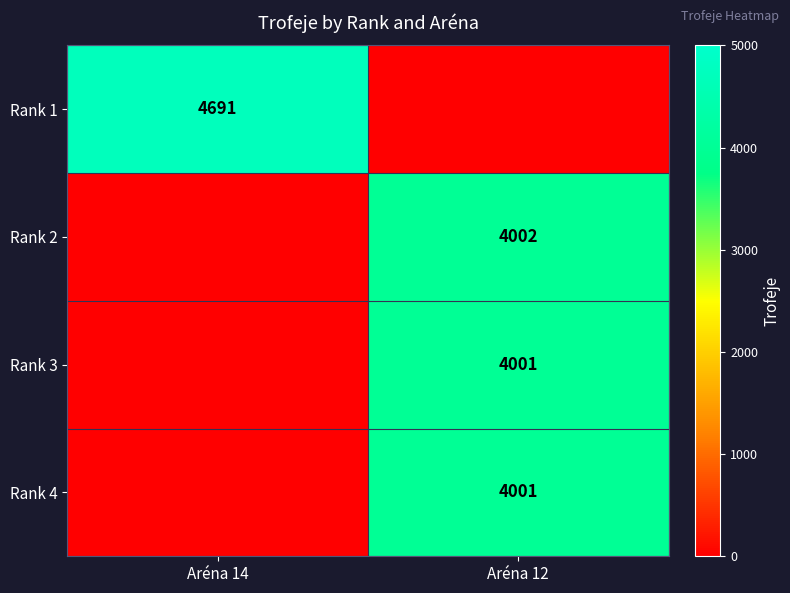

The value of Rank 1 at Aréna 14 is 7370. True or false?

False